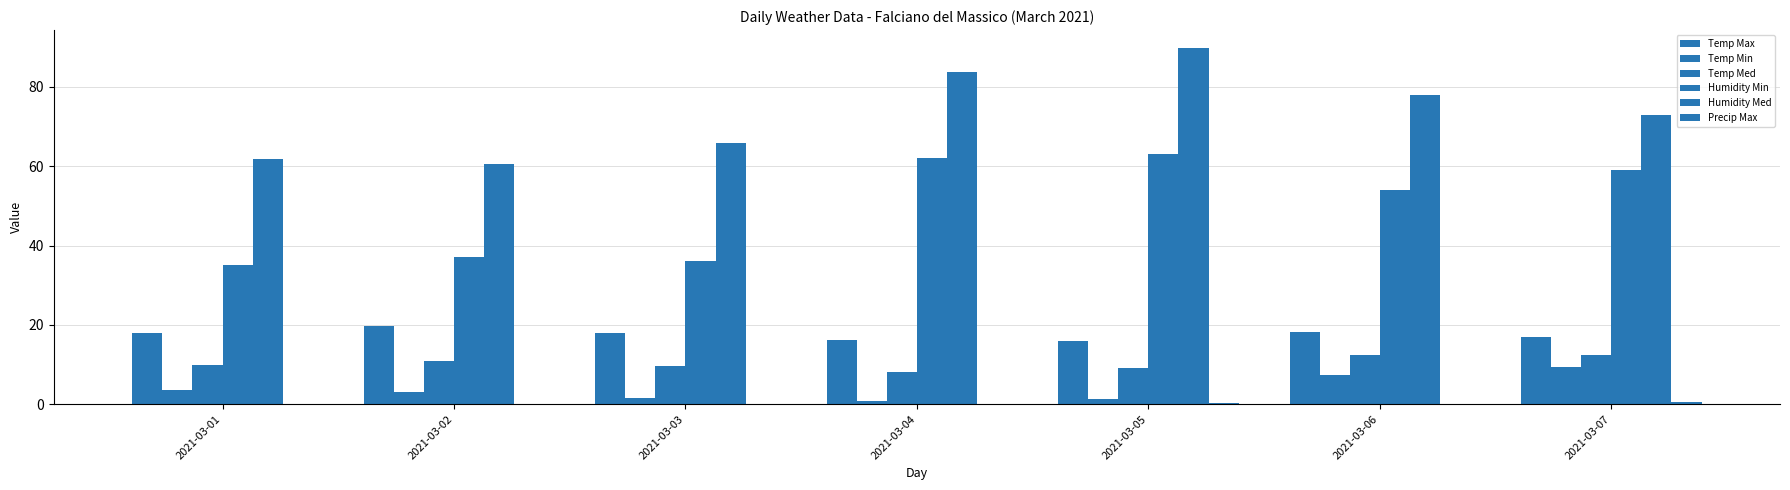

How many series are shown in this chart?

6